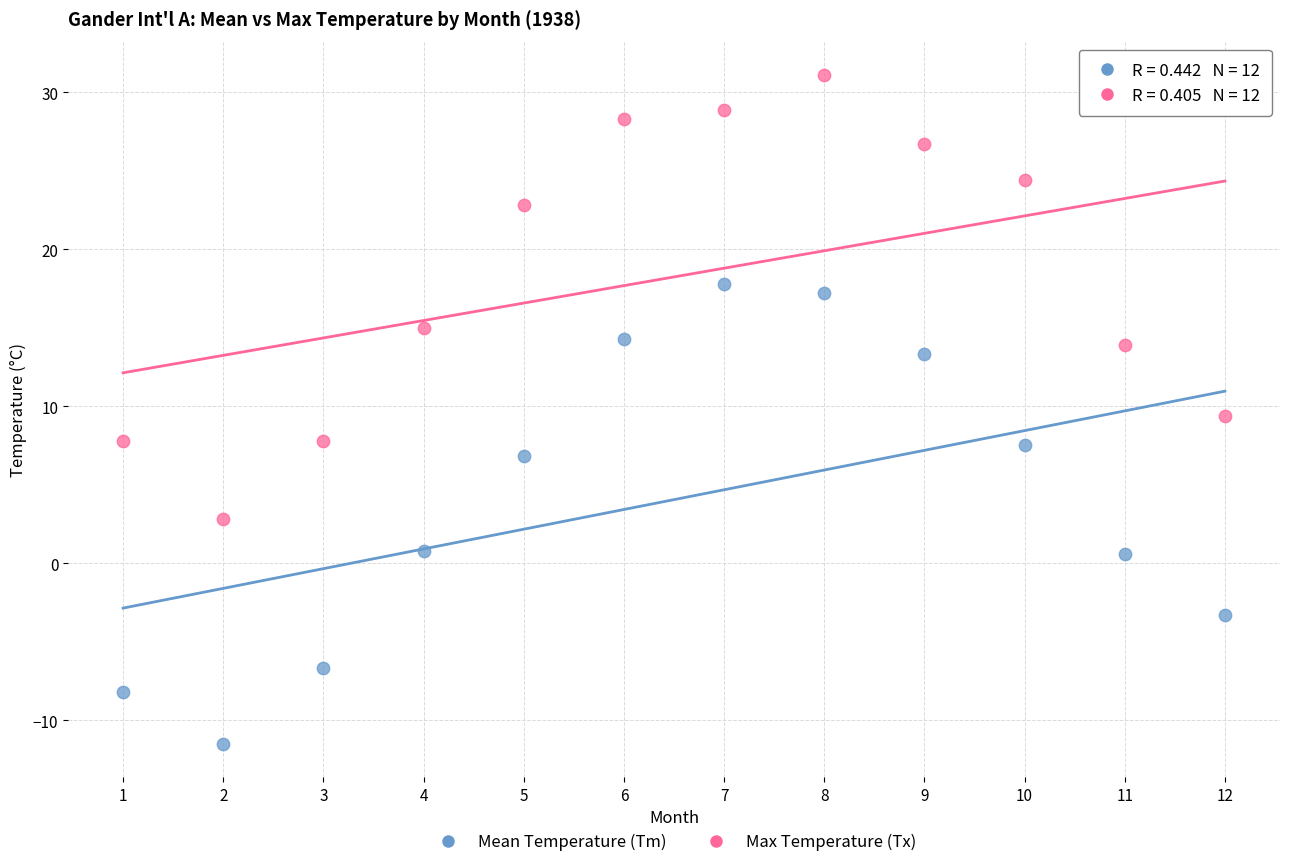

Which series has the widest spread of Y values?

Mean Temperature (Tm)